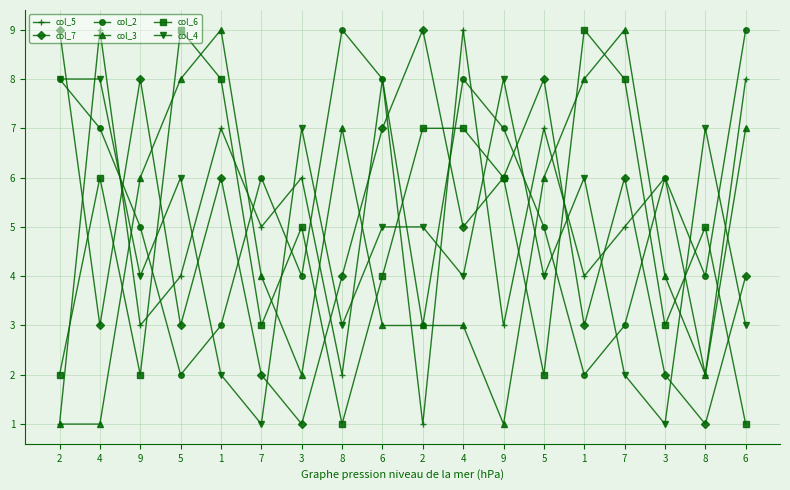

What are all the series names shown in the legend?

col_5, col_7, col_2, col_3, col_6, col_4